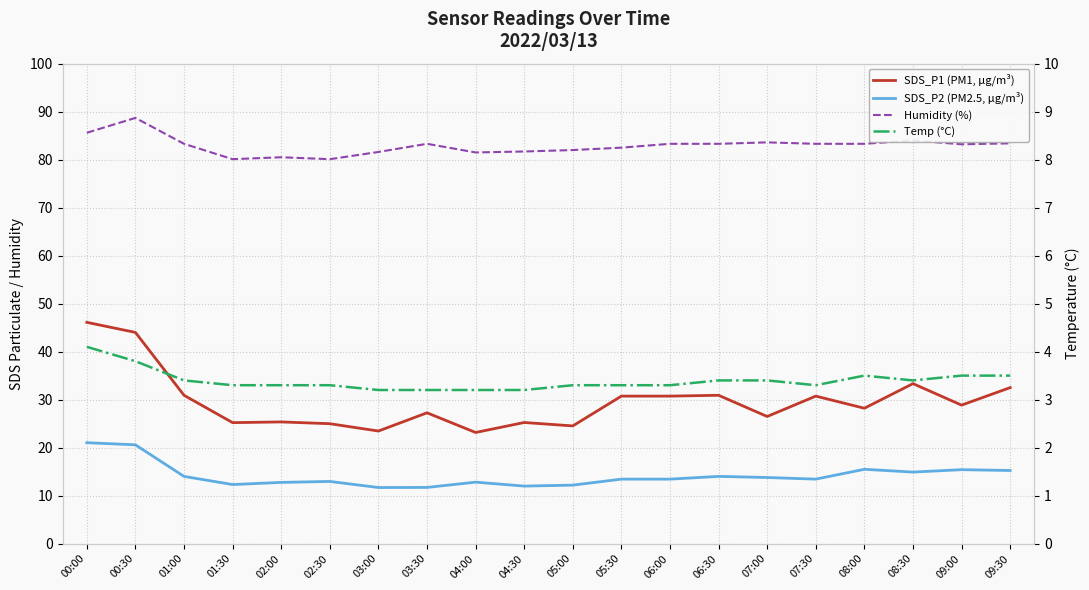

Which series changed the most between 02:30 and 05:30?

SDS_P1 (PM1, µg/m³)